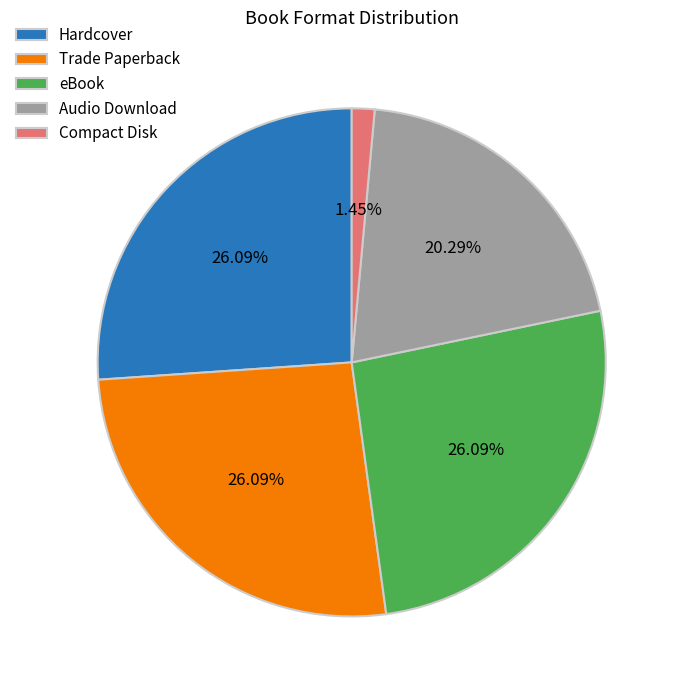

Approximately how many times larger is the value at Hardcover compared to eBook?

1.0